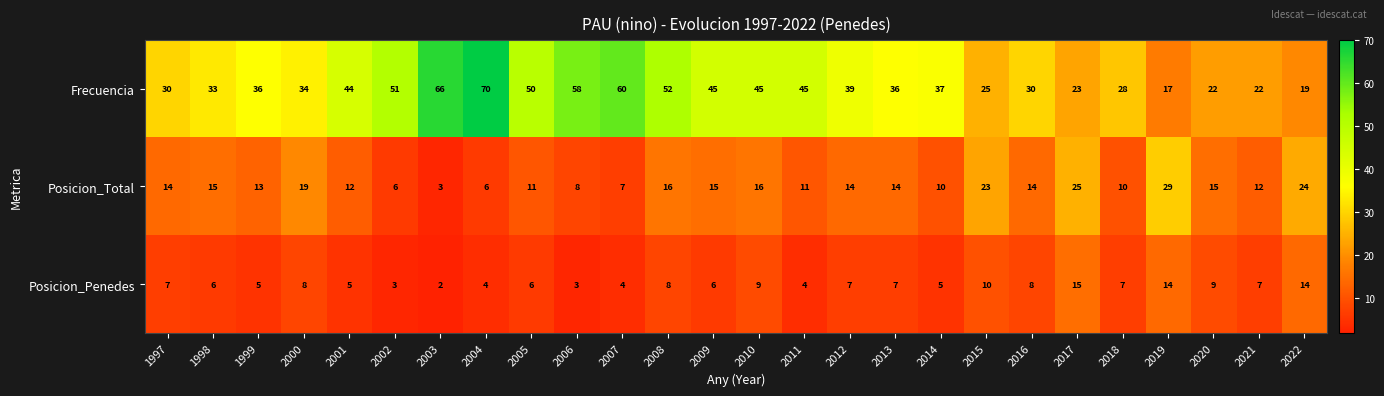

Where does the Frecuencia series first go above 37?

2001